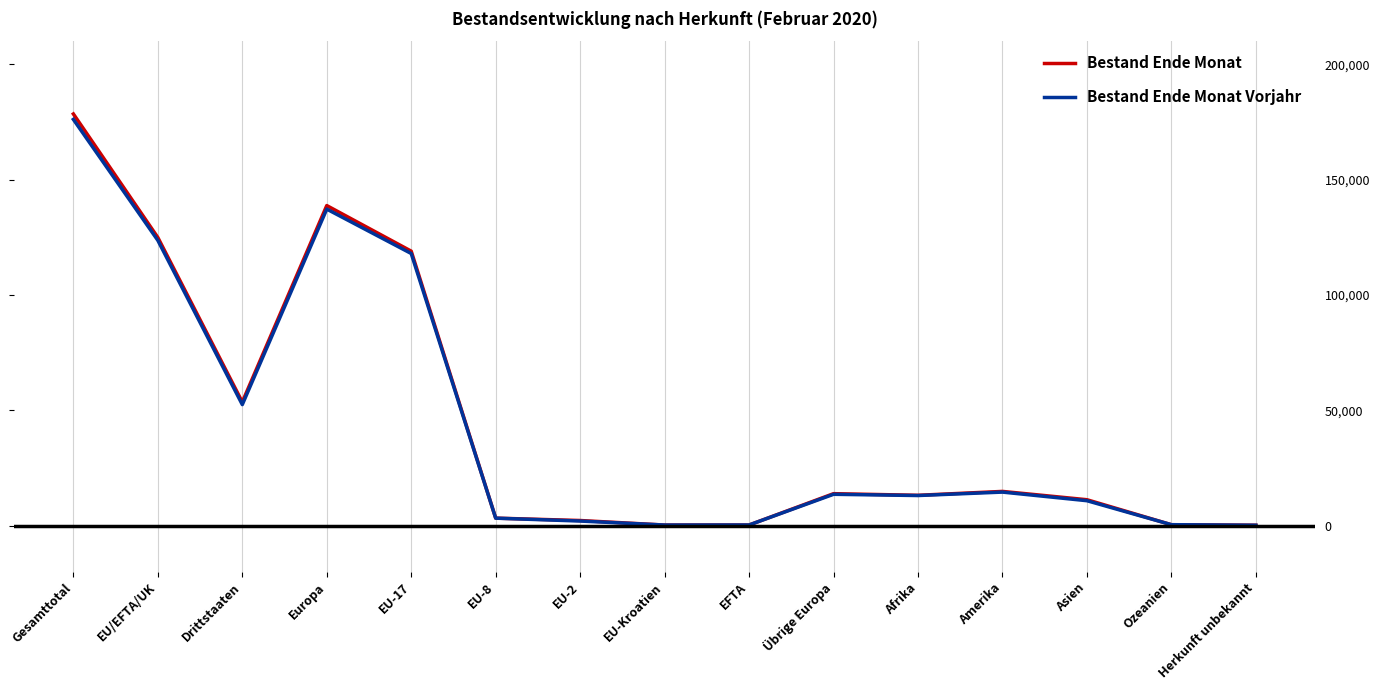

What is the greatest value displayed?

178452